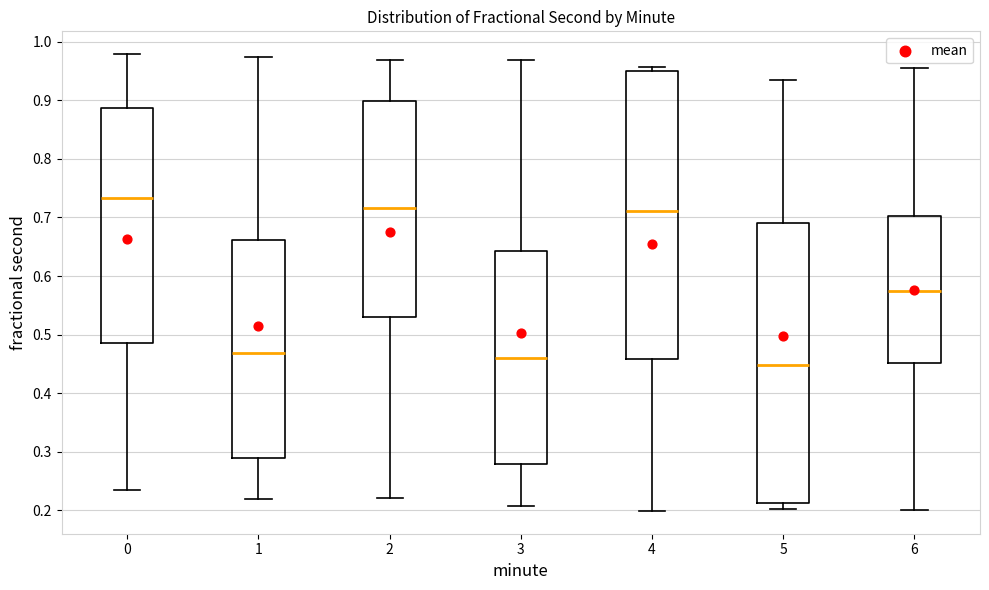

Which box is the tallest, from its lower edge to its upper edge?

4